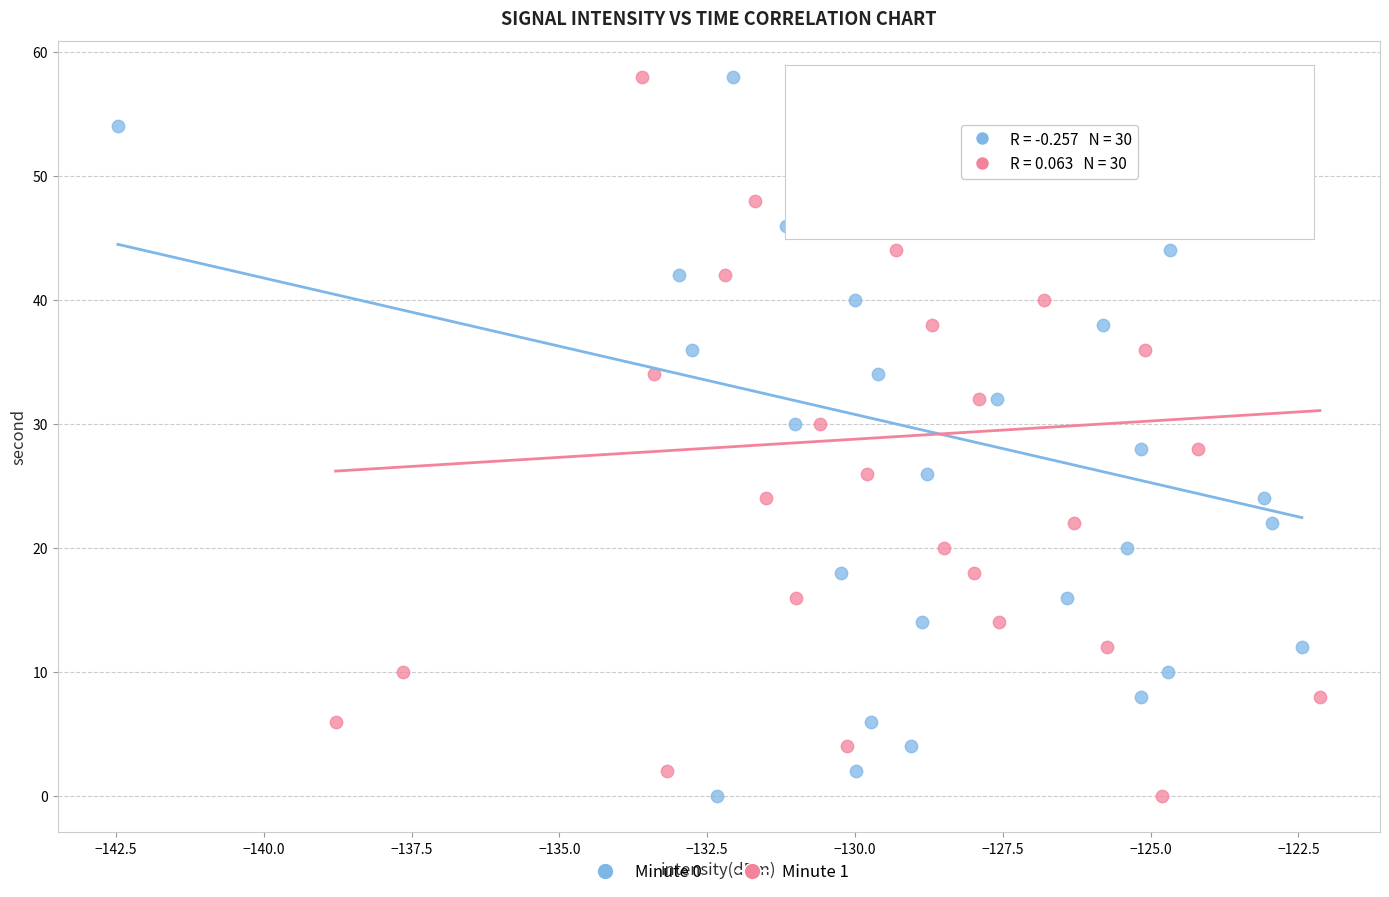

What are all the series names shown in the legend?

Minute 0, Minute 1